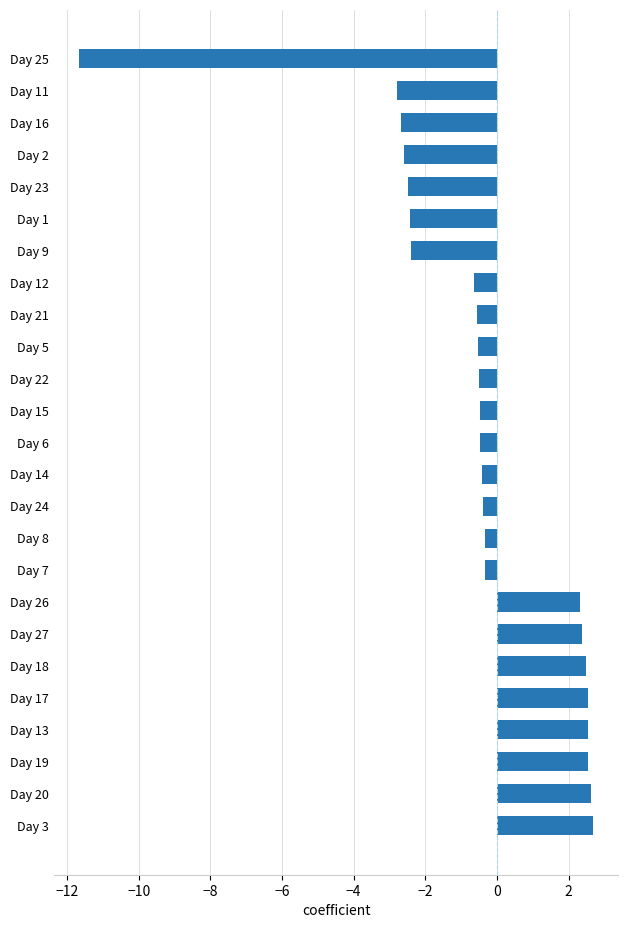

How many distinct data groups are displayed?

1